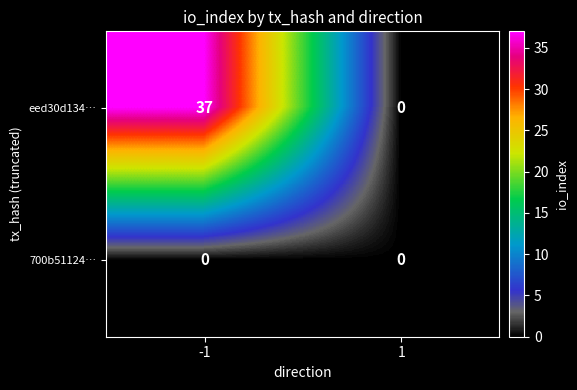

What is the difference between the maximum and minimum values in the eed30d134… series?

37